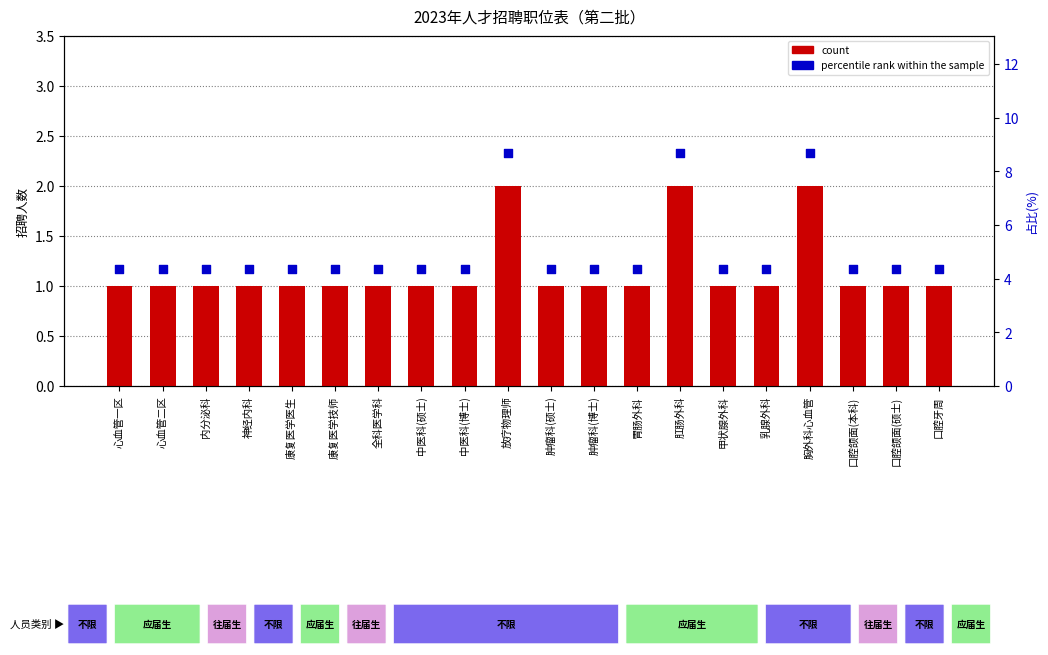

What is the total value across all series at 神经内科?

5.3